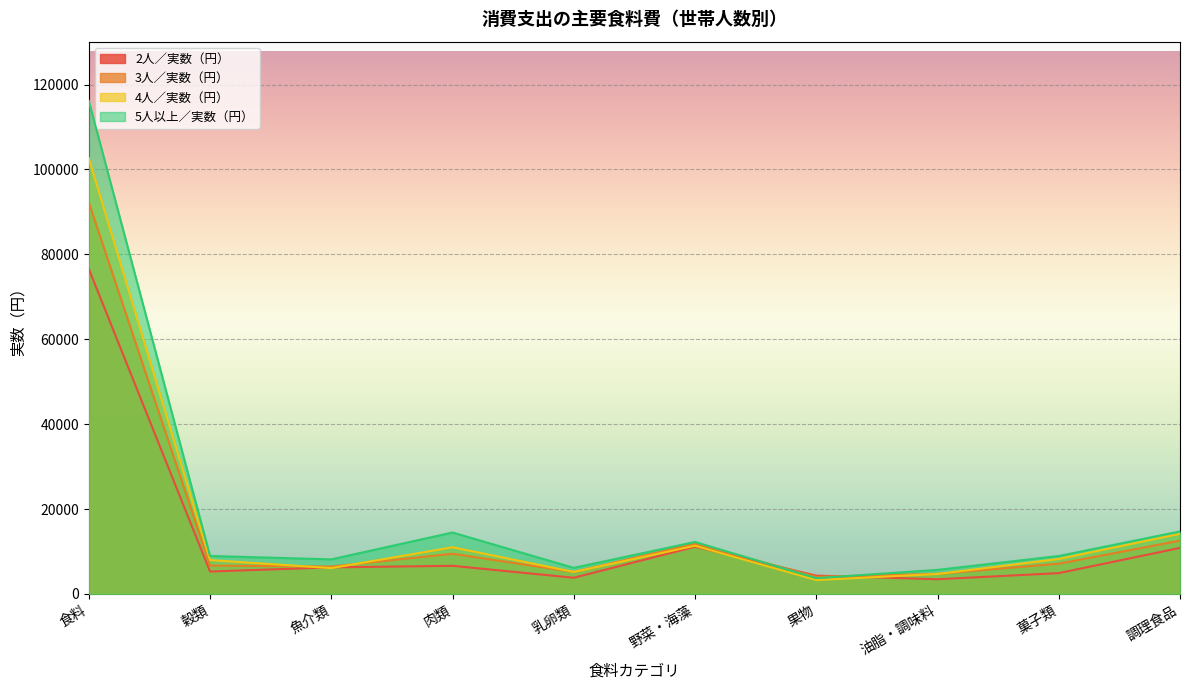

How many interior local valleys does the 2人／実数（円） series have?

3